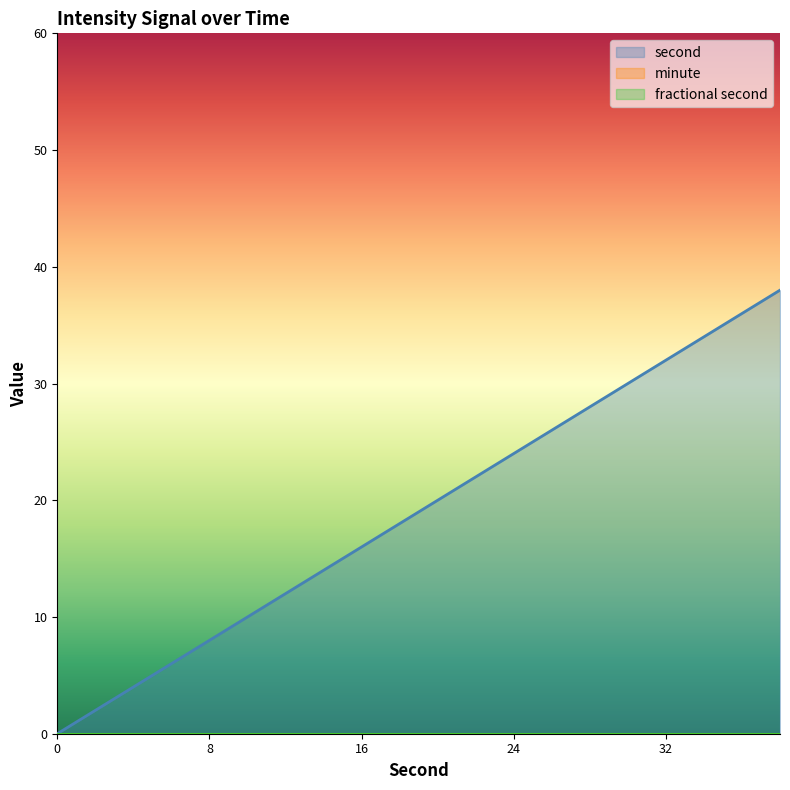

How many categories are shown in the chart?

20